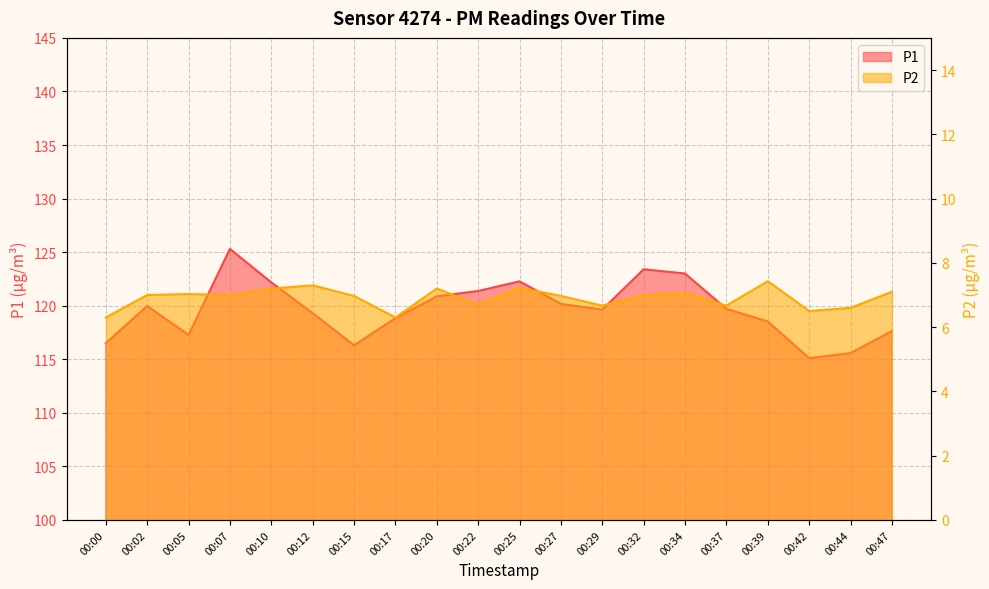

What is the greatest value displayed?

125.3